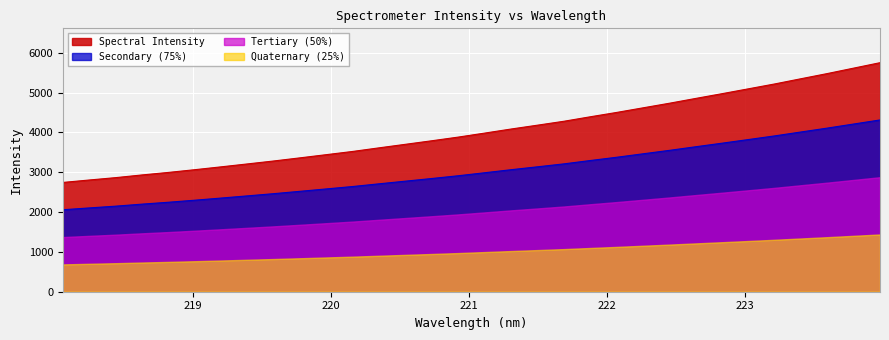

What is the average value?

4046.8